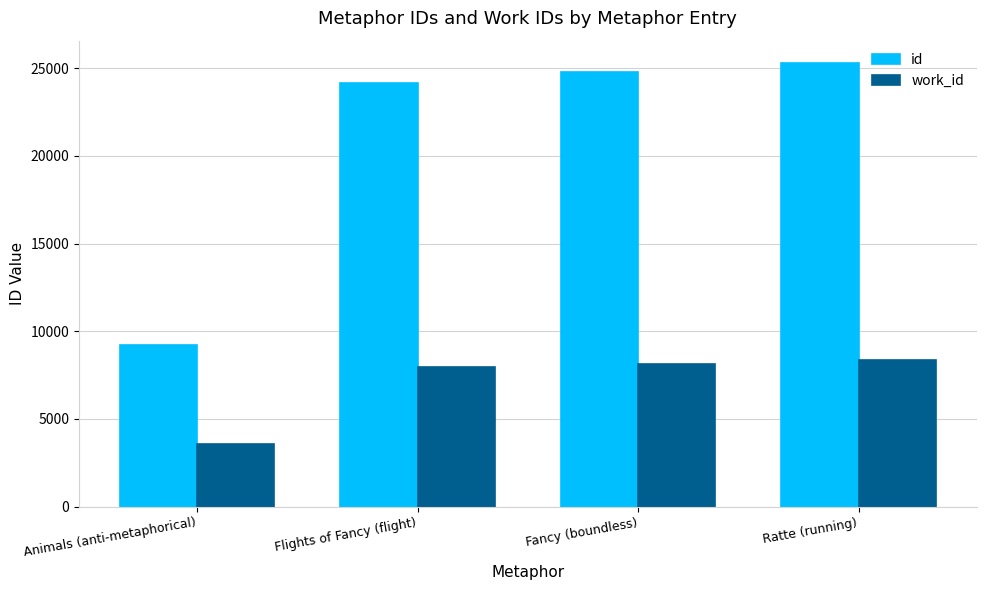

Reading left to right, what are all the values shown in this chart?

id: 9237	24142	24811	25306
work_id: 3568	7960	8129	8354